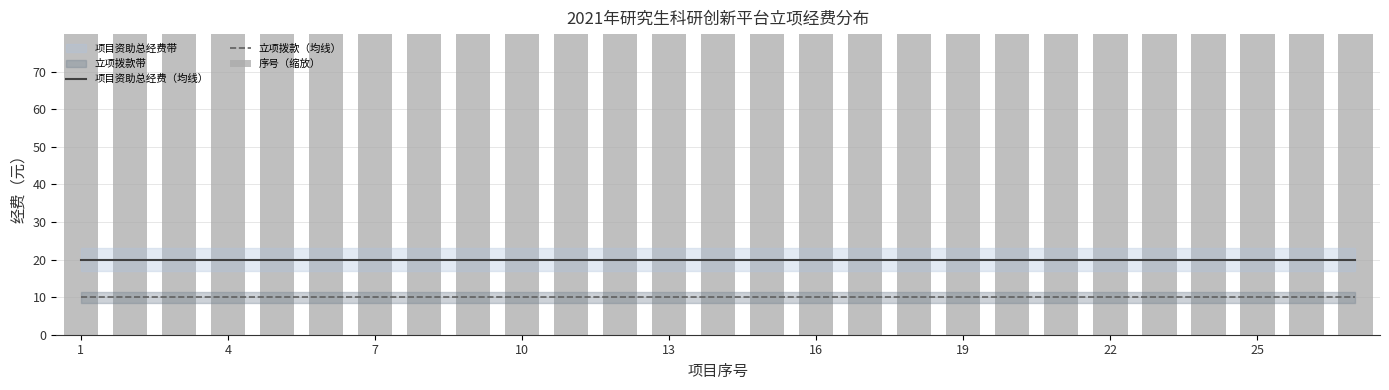

Where does the 序号（缩放） series first go above 760?

14